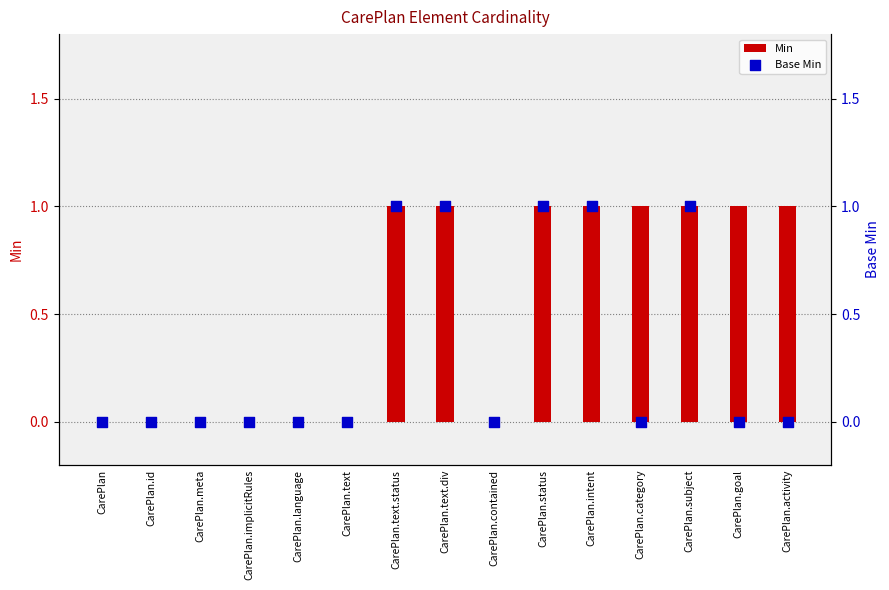

At which category is the sum across all series the highest?

CarePlan.text.status